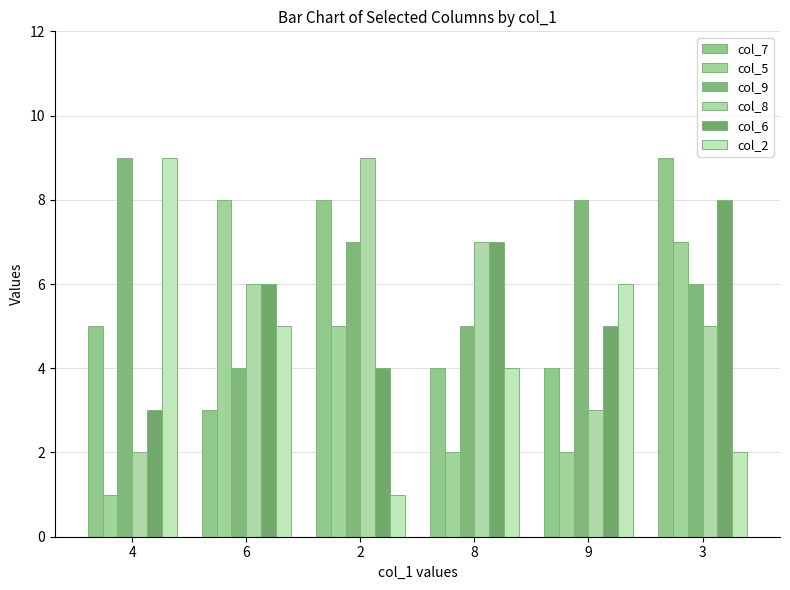

What position from the left is 8?

4